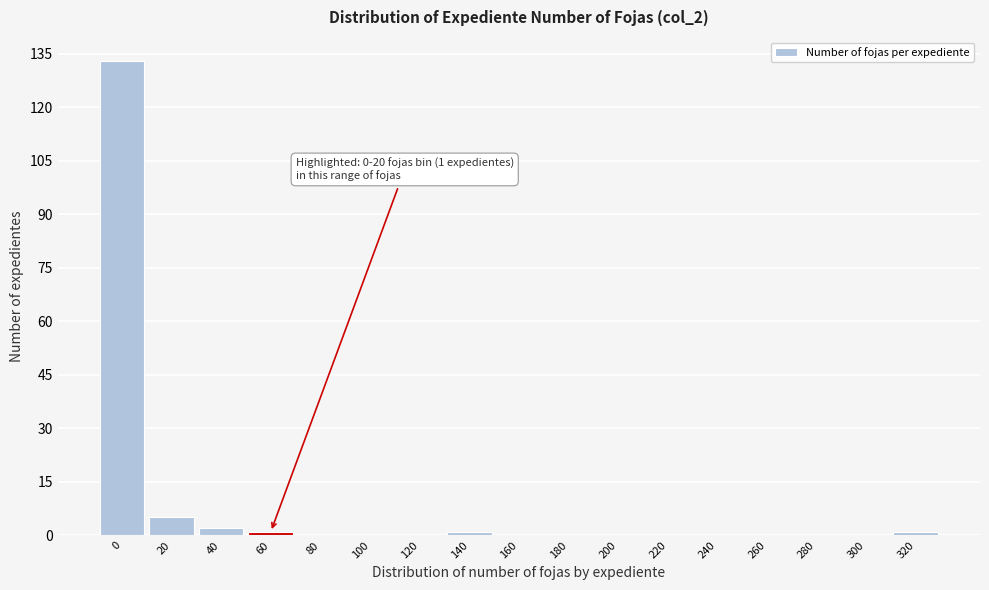

Reading left to right, extract all data points from this chart.

0=133	20=5	40=2	60=1	80=0	100=0	120=0	140=1	160=0	180=0	200=0	220=0	240=0	260=0	280=0	300=0	320=1